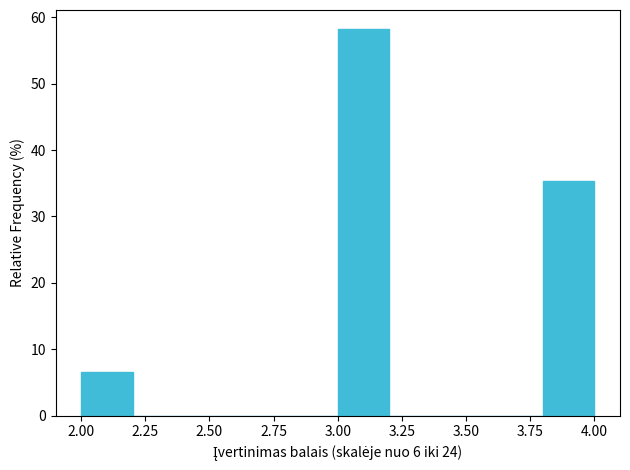

Which range on the x-axis has the tallest bar?

3.0 to 3.2